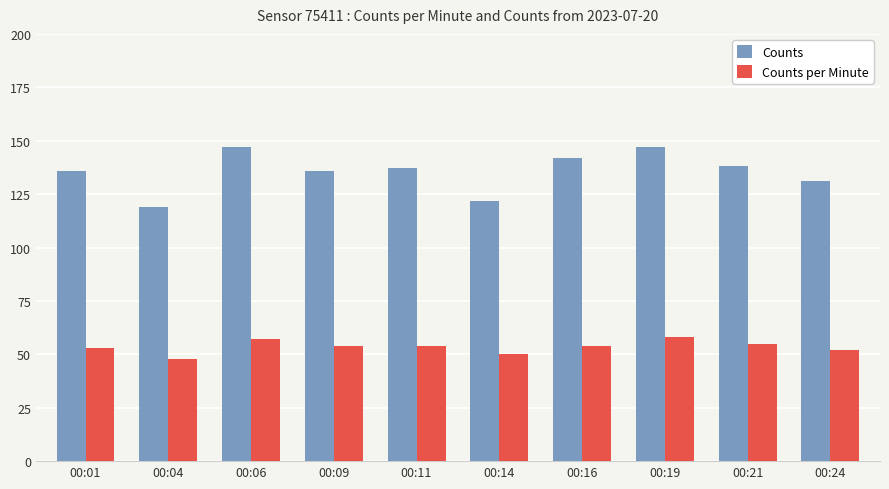

What is the spread (max minus min) of values at 00:01?

83